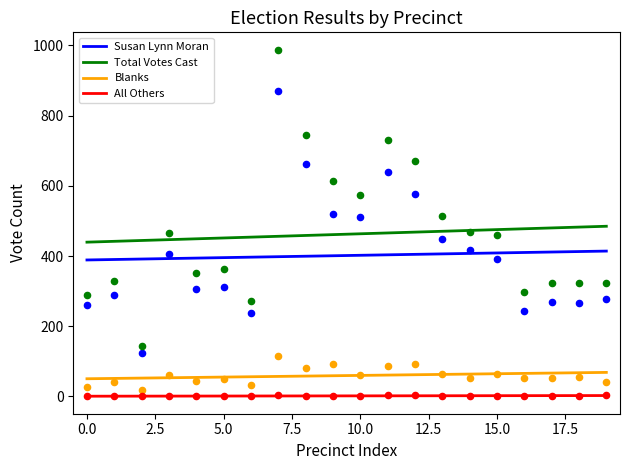

Which series has the largest total across all categories?

Total Votes Cast